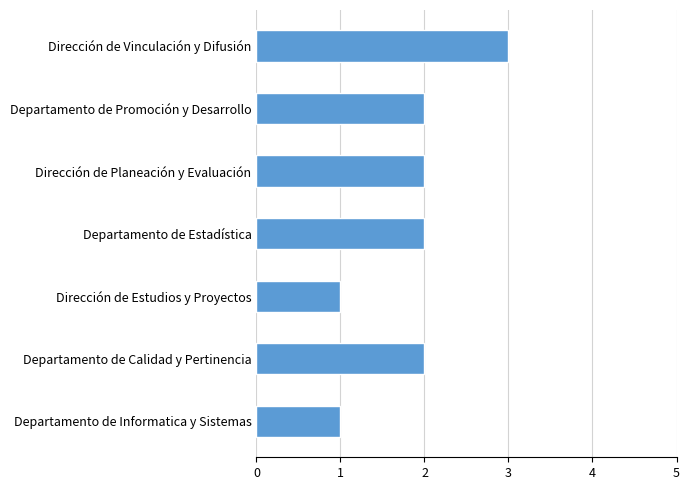

How many distinct data groups are displayed?

1